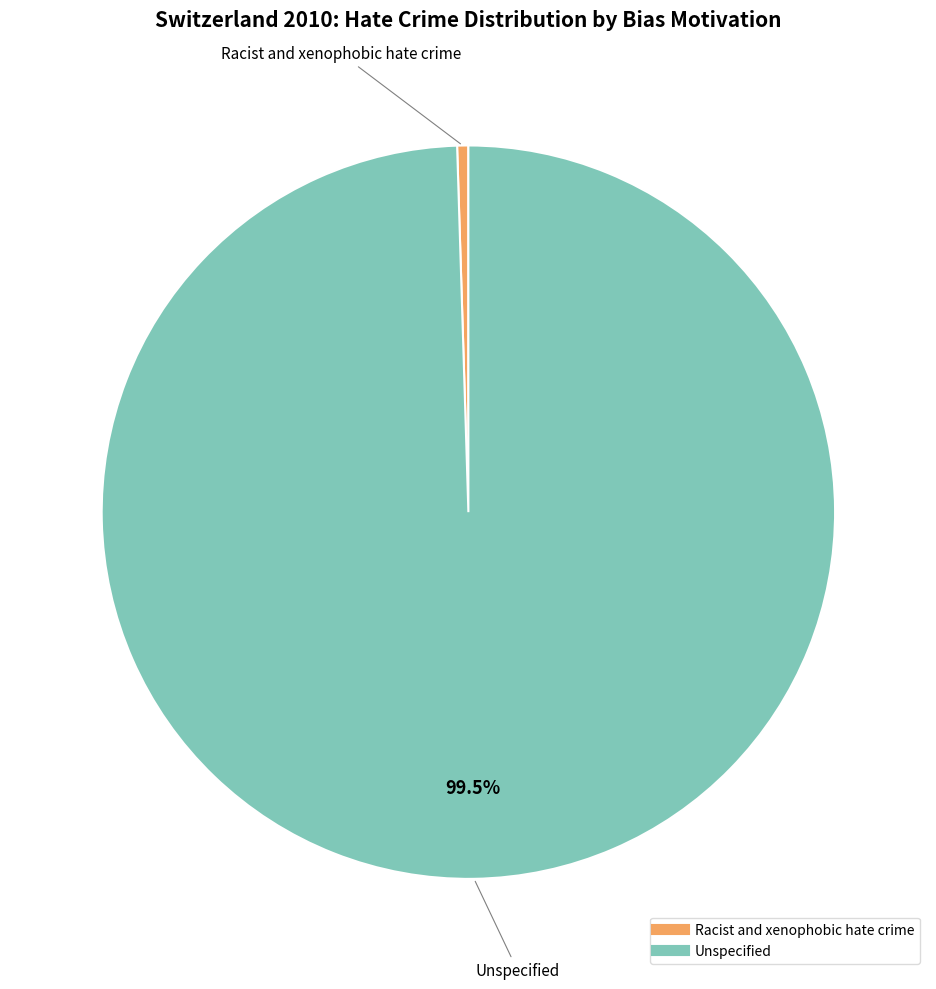

Combined, do Unspecified and Racist and xenophobic hate crime account for over 50%?

Yes